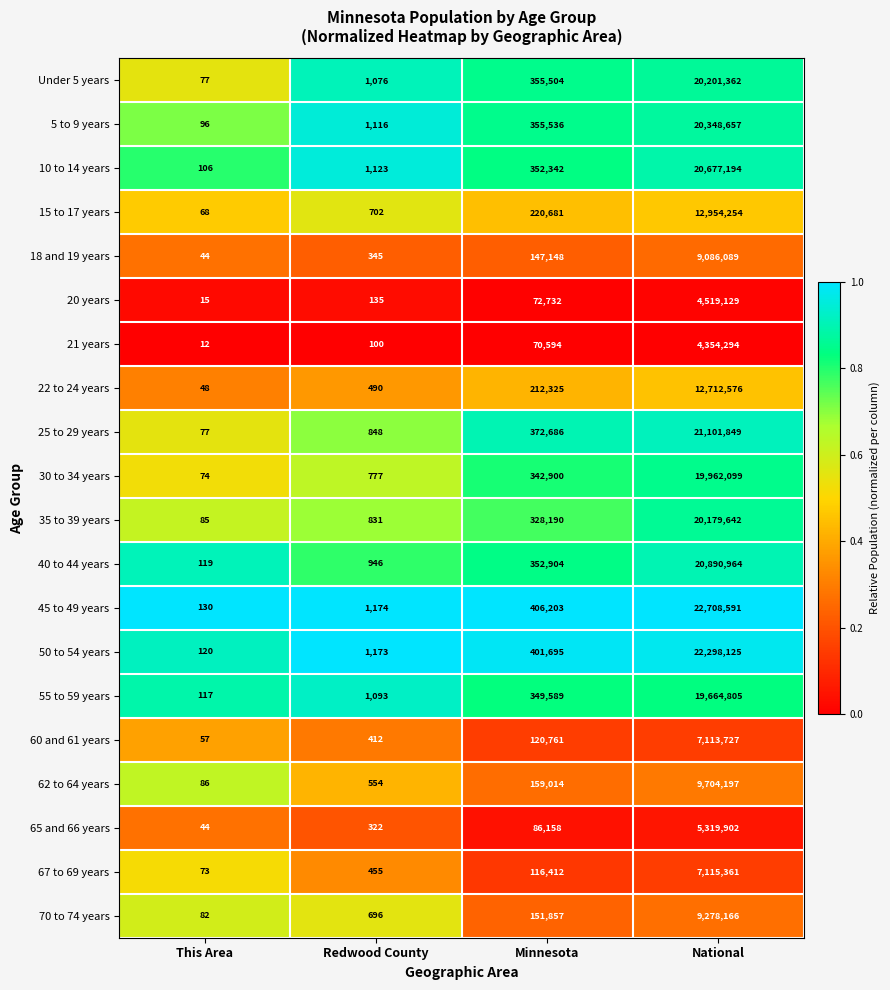

At which category is the sum across all series the highest?

National